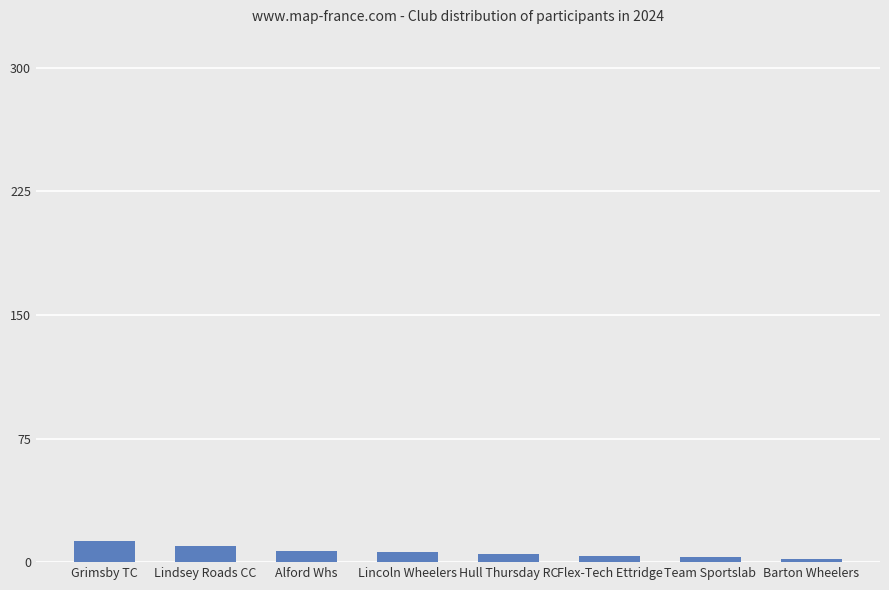

How many values are below 6?

4